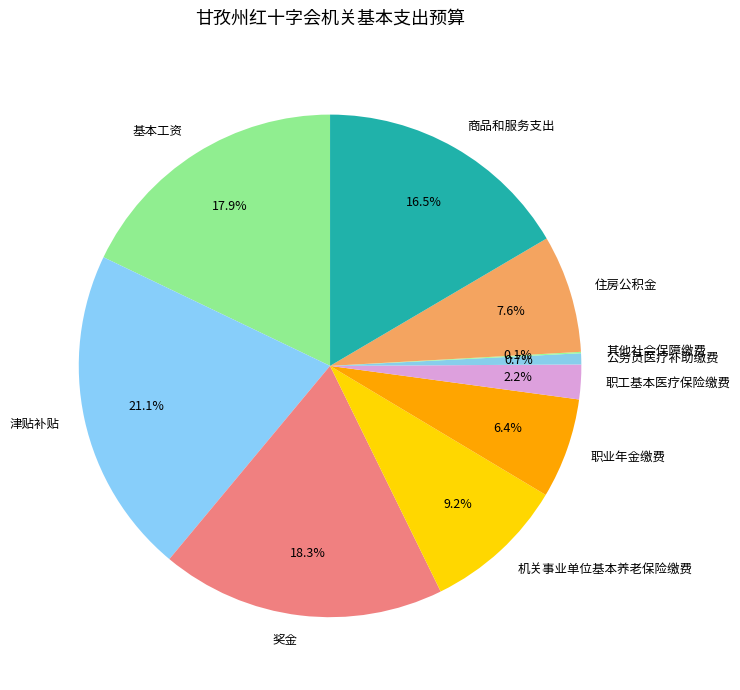

Does 住房公积金 represent more than half of the total?

No